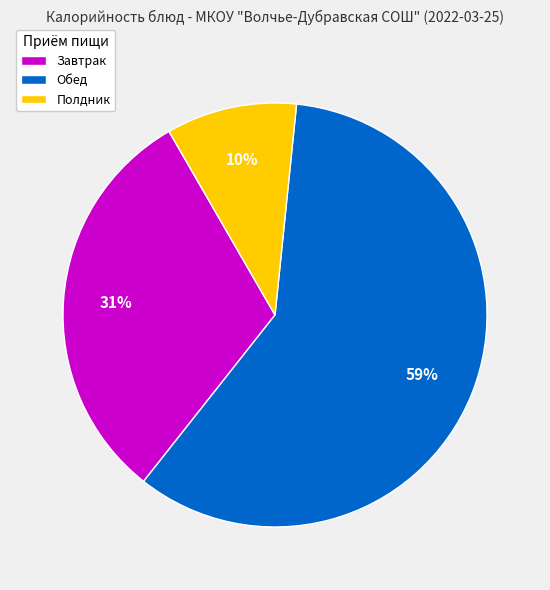

To the nearest percent, what percentage of the pie is Полдник?

10%